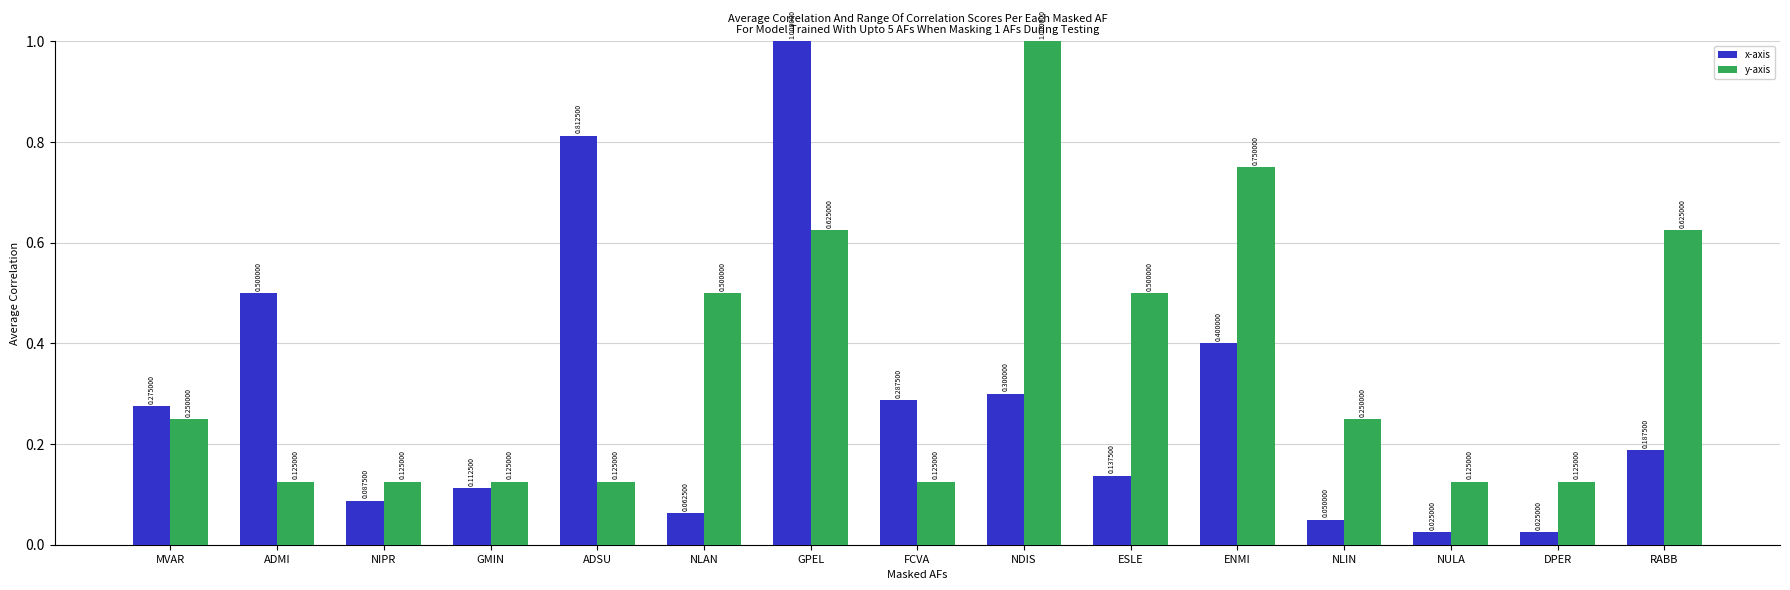

Is the value of y-axis at NIPR greater than the value of x-axis at ADSU?

No